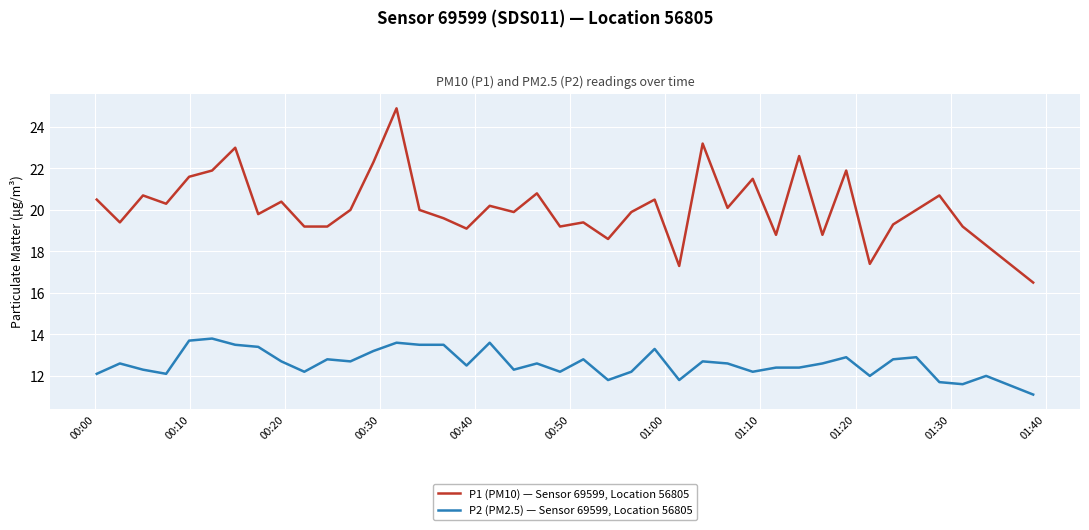

What is the difference between the second highest and minimum values in the P1 (PM10) — Sensor 69599, Location 56805 series?

6.7